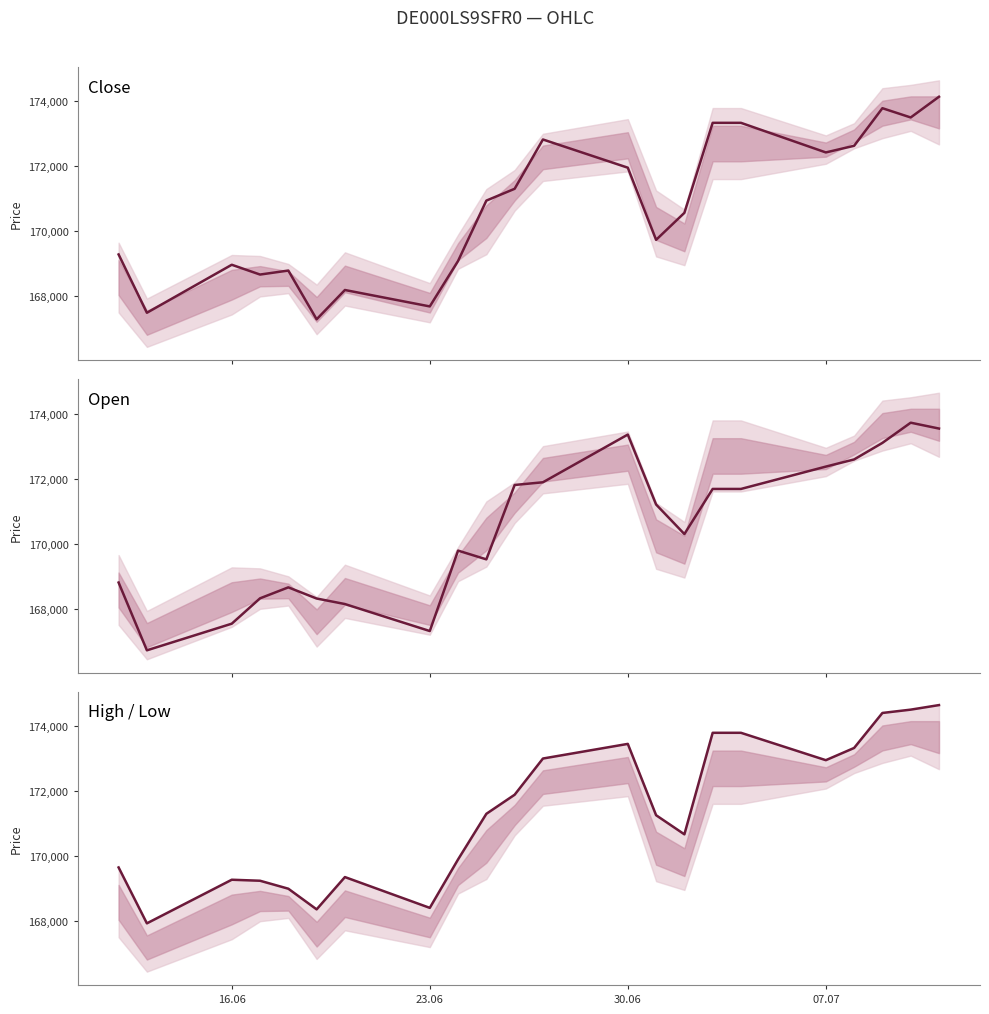

What are all the series names shown in the legend?

Close, Open, High